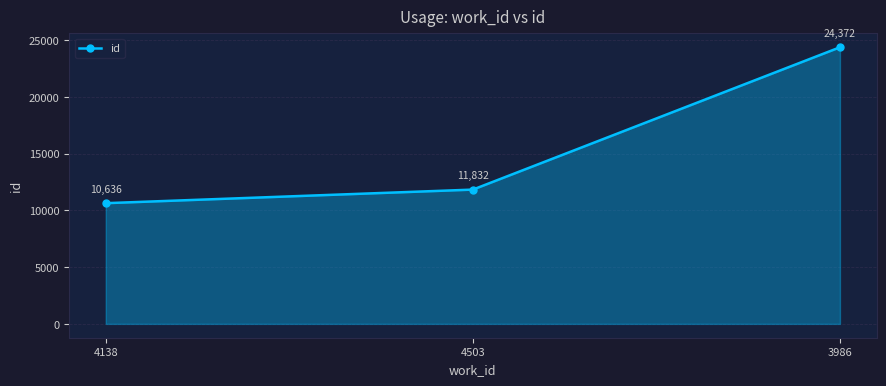

What is the ratio of the value at 4138 to the value at 4503?

0.9